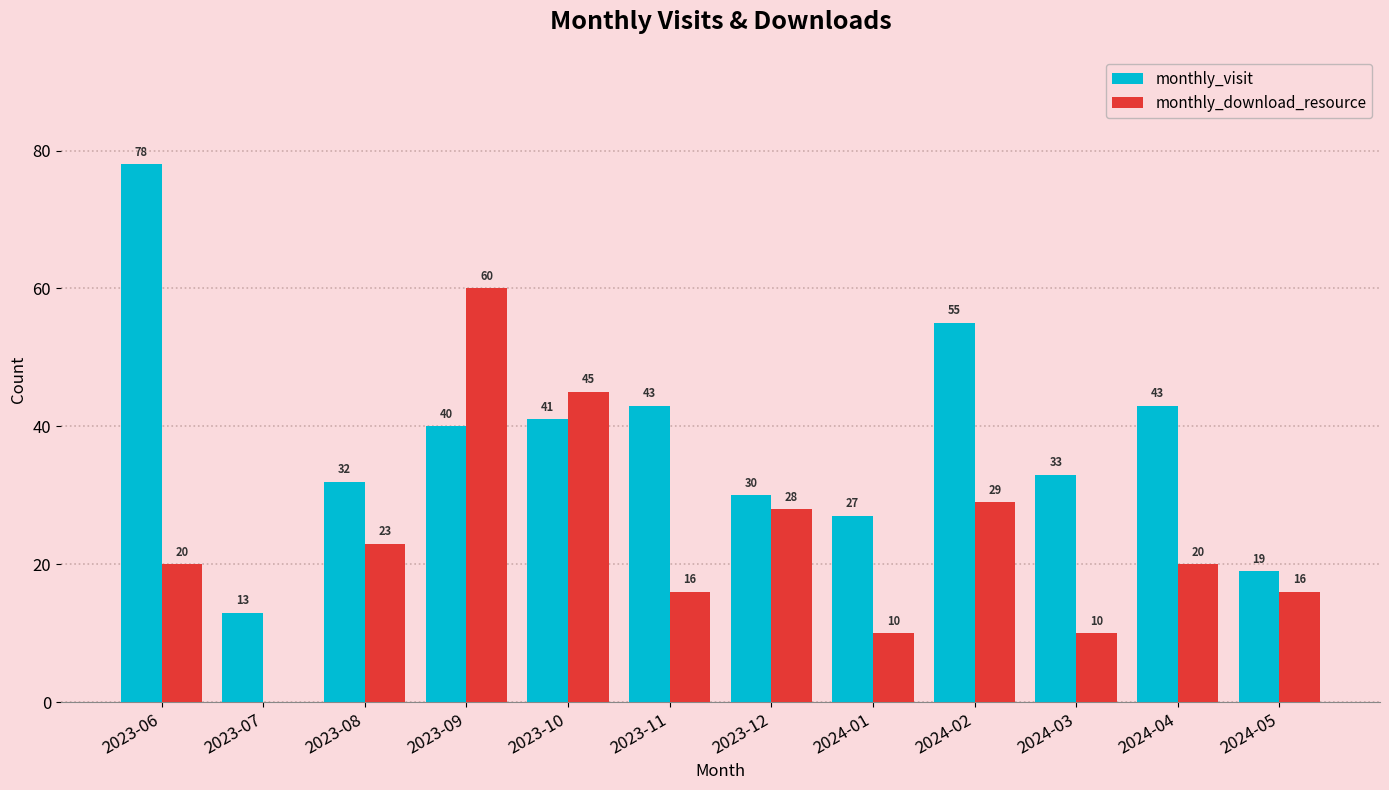

What is the sum of the monthly_download_resource values at 2024-03 and 2023-11?

26